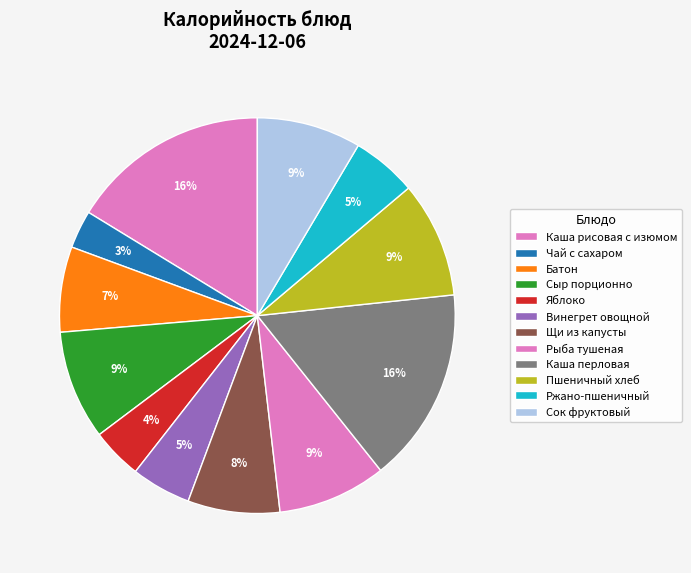

Count the number of slices in the pie.

12